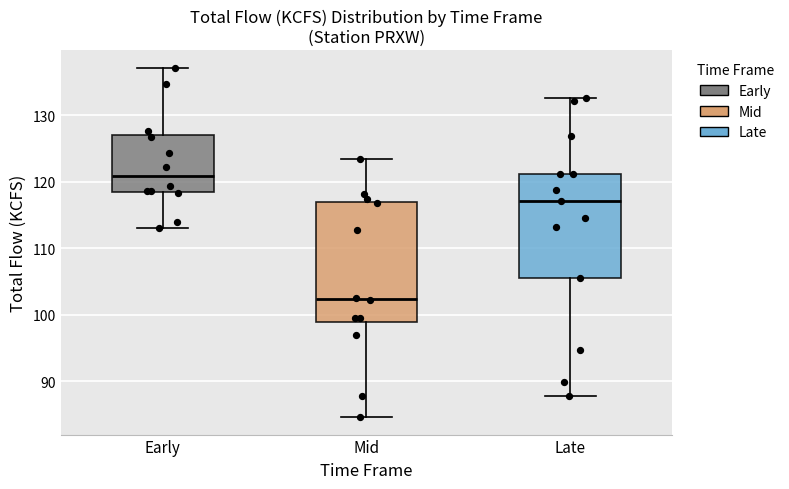

Reading left to right, read every box against the y-axis: the position of its median line, the range the box covers, and the ends of its whiskers. The values are not printed on the chart, so give them approximately, as read against the axis.

Early: median 121, box 119 to 127, whiskers 113 to 137
Mid: median 102, box 99 to 117, whiskers 85 to 123
Late: median 117, box 106 to 121, whiskers 88 to 133